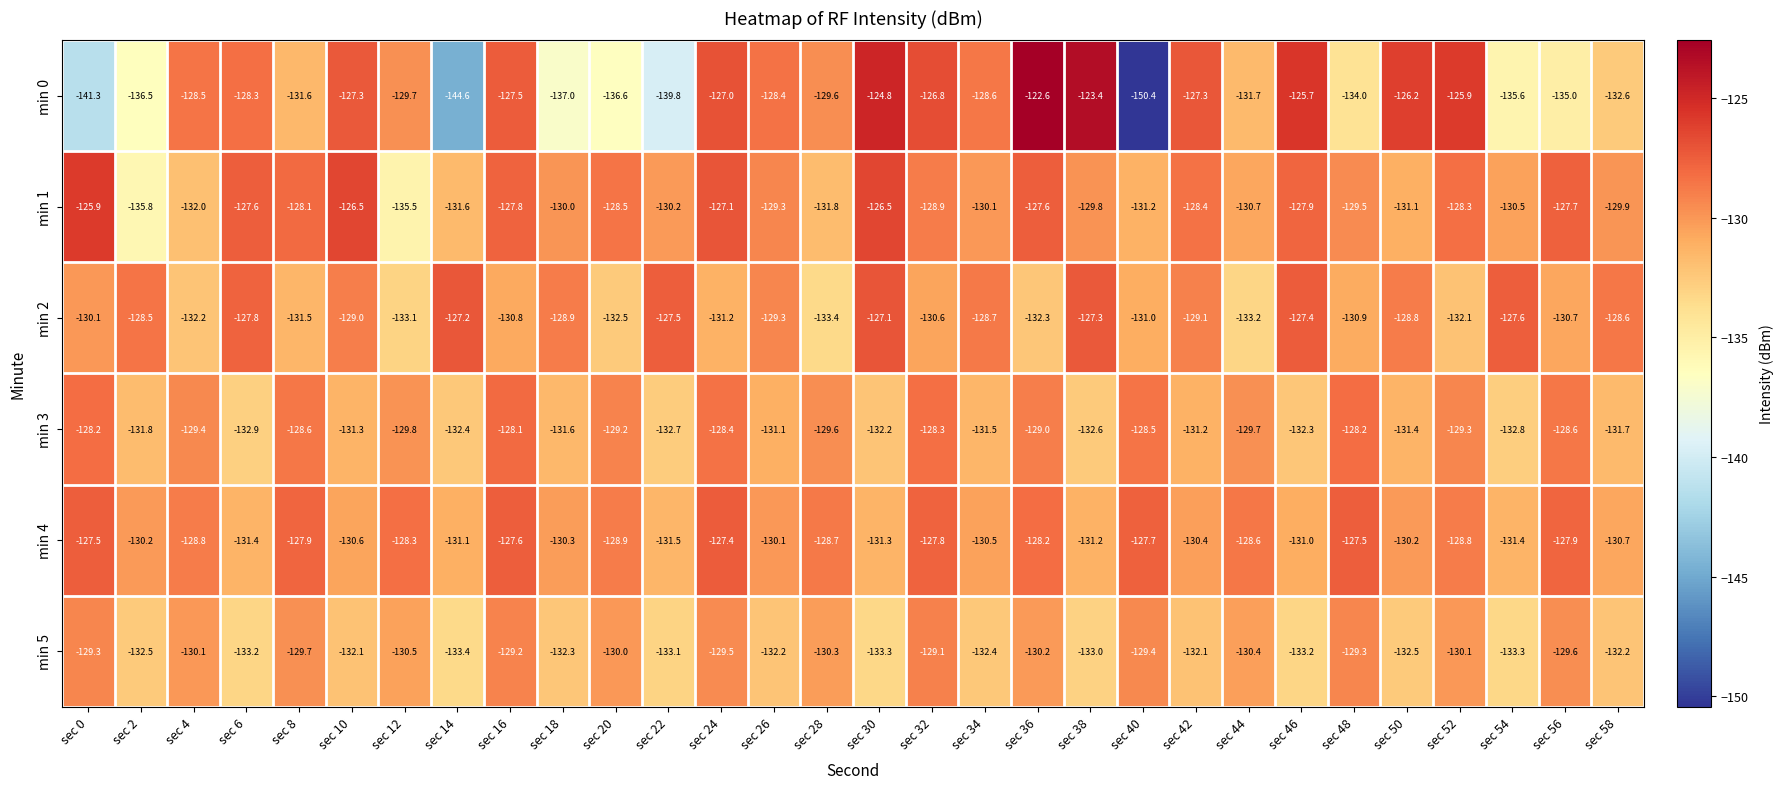

The min 0 series shows -217.0 at sec 8. True or false?

False